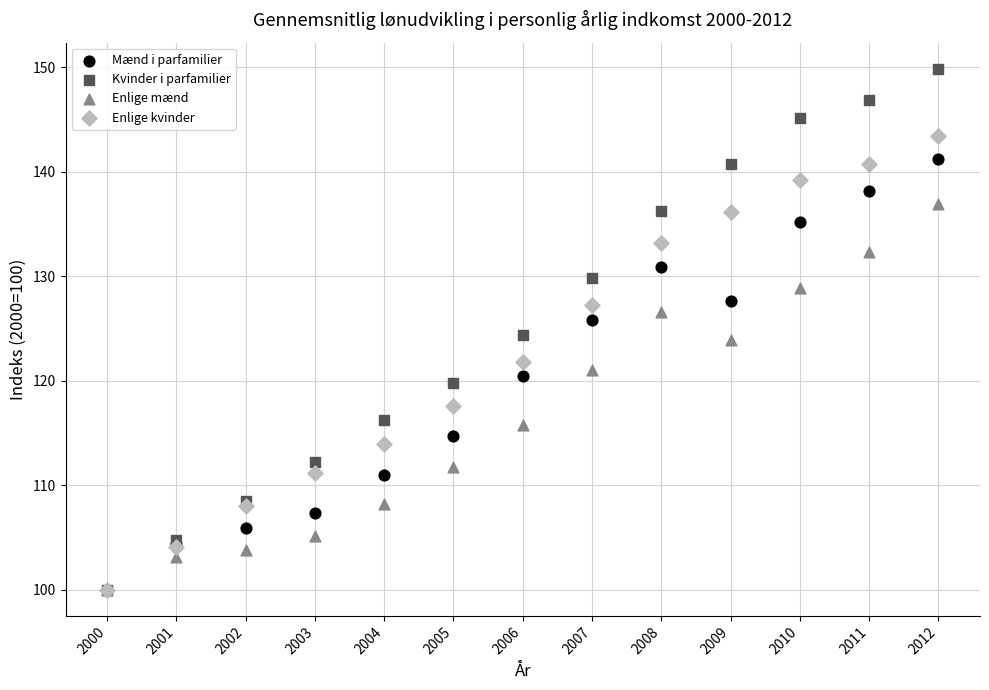

What are all the series names shown in the legend?

Mænd i parfamilier, Kvinder i parfamilier, Enlige mænd, Enlige kvinder